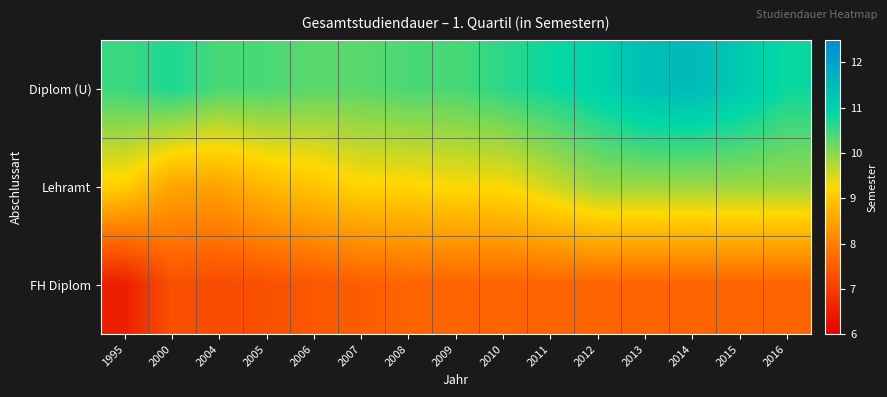

Reading left to right, extract all data points from this chart.

Diplom (U): 1995=10.5	2000=10.7	2004=10.4	2005=10.4	2006=10.3	2007=10.3	2008=10.4	2009=10.4	2010=10.6	2011=10.8	2012=11.0	2013=11.4	2014=11.5	2015=11.2	2016=10.8
Lehramt: 1995=9.1	2000=8.5	2004=8.5	2005=8.8	2006=9.0	2007=9.2	2008=9.2	2009=9.3	2010=9.3	2011=9.6	2012=9.9	2013=9.9	2014=9.9	2015=9.9	2016=9.9
FH Diplom: 1995=6.5	2000=7.3	2004=7.2	2005=7.3	2006=7.4	2007=7.5	2008=7.6	2009=7.6	2010=7.6	2011=7.6	2012=7.6	2013=7.6	2014=7.6	2015=7.6	2016=7.6